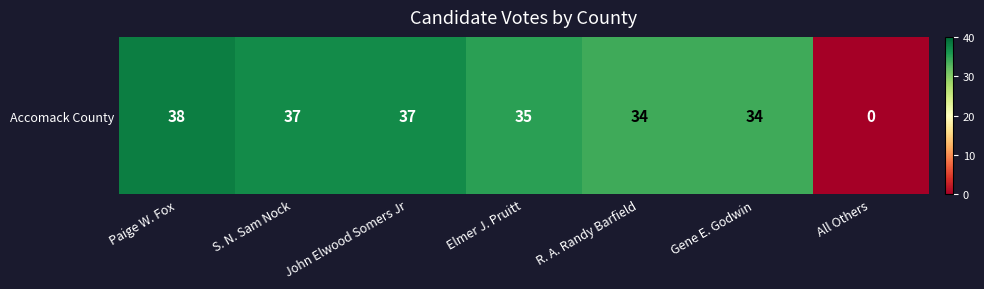

What is the average value?

31